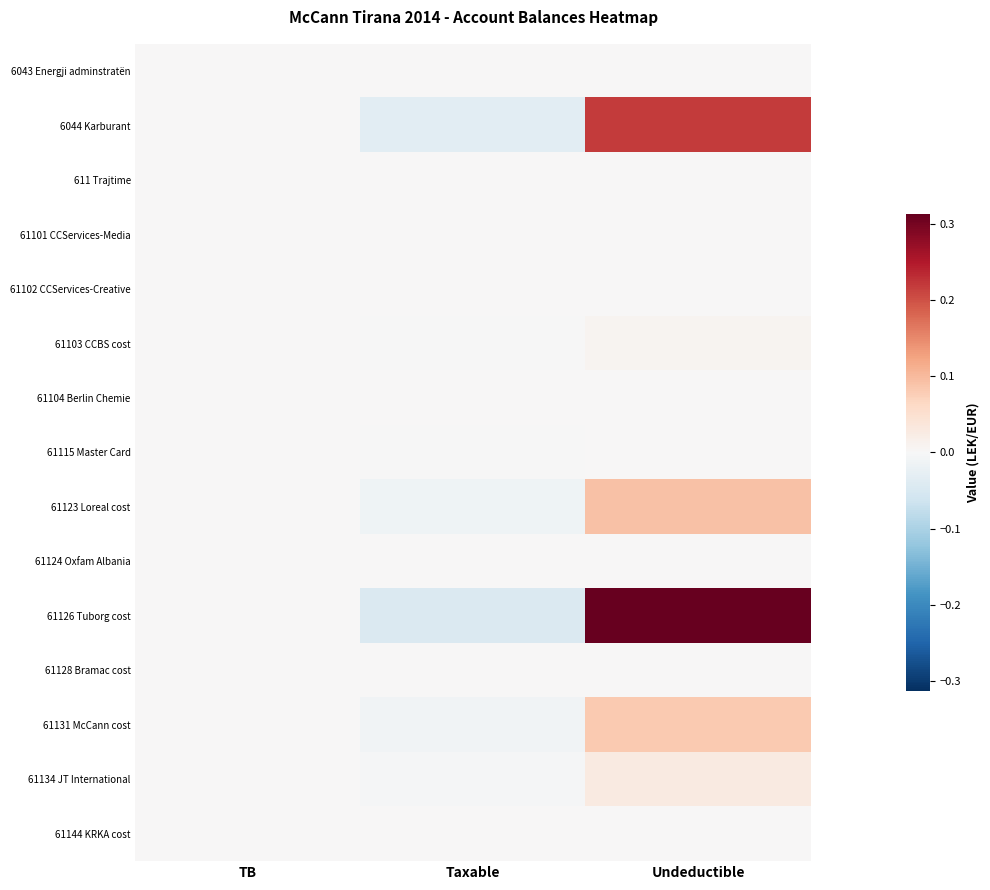

Which series changed the most between TB and Taxable?

61126 Tuborg cost